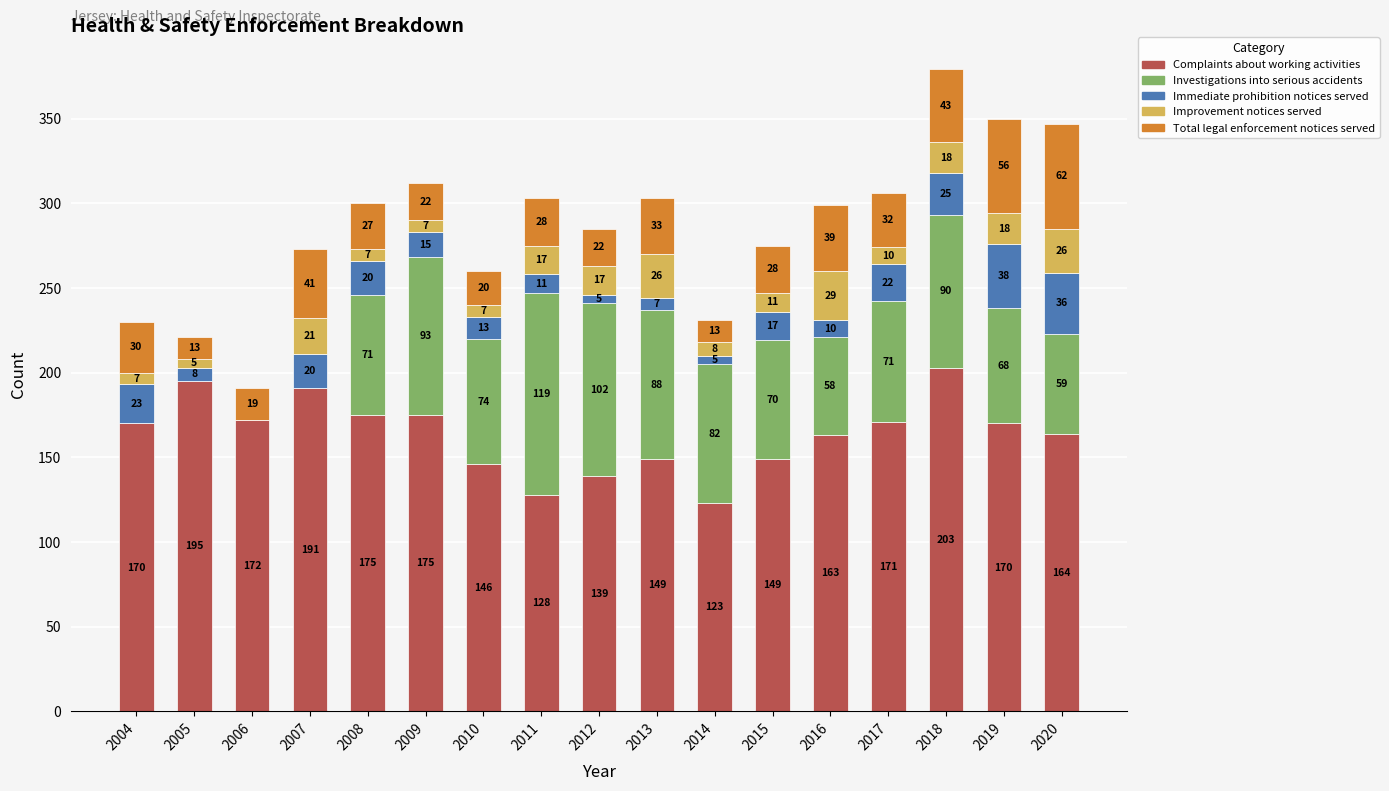

The Complaints about working activities series shows 99 at 2017. True or false?

False